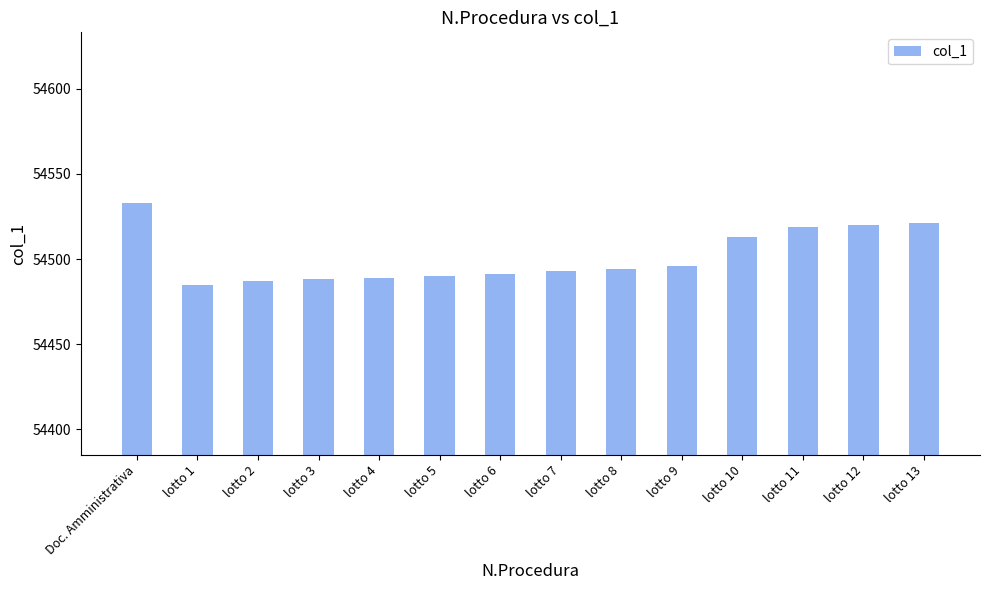

What is the difference between the maximum and minimum values?

48